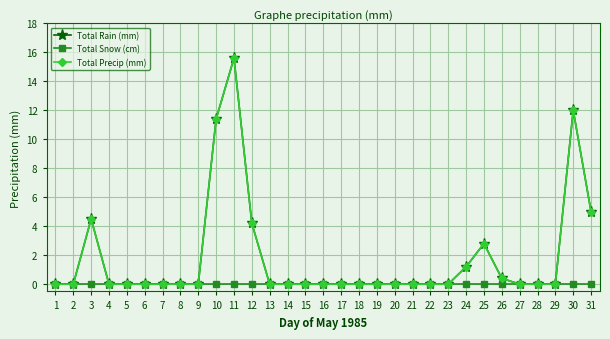

True or false: Total Precip (mm) and Total Snow (cm) cross at least once.

False